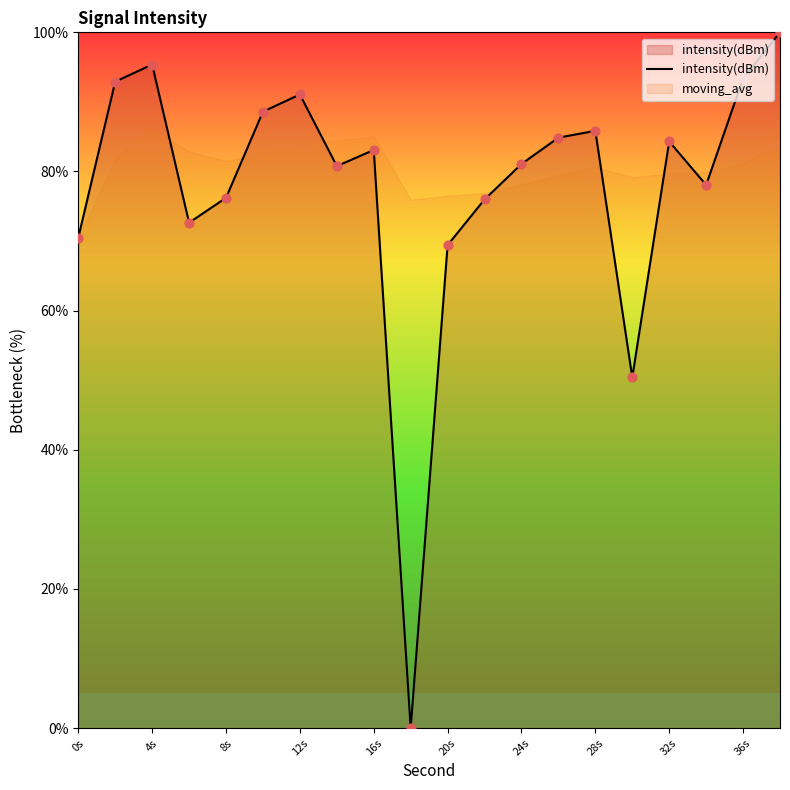

Is it true that intensity(dBm) equals 91.1 at 12s?

True